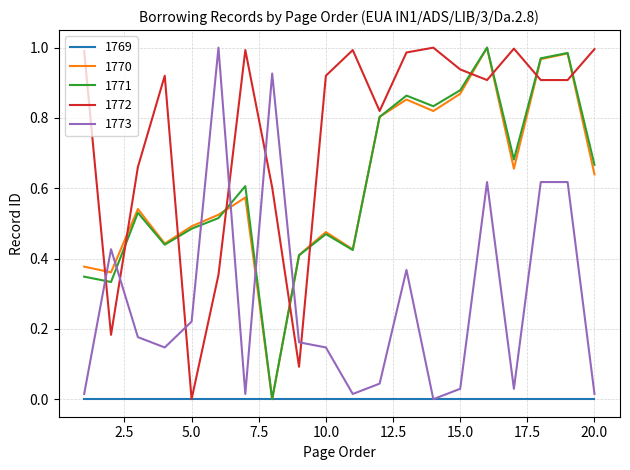

At how many categories does at least one series exceed 0?

20